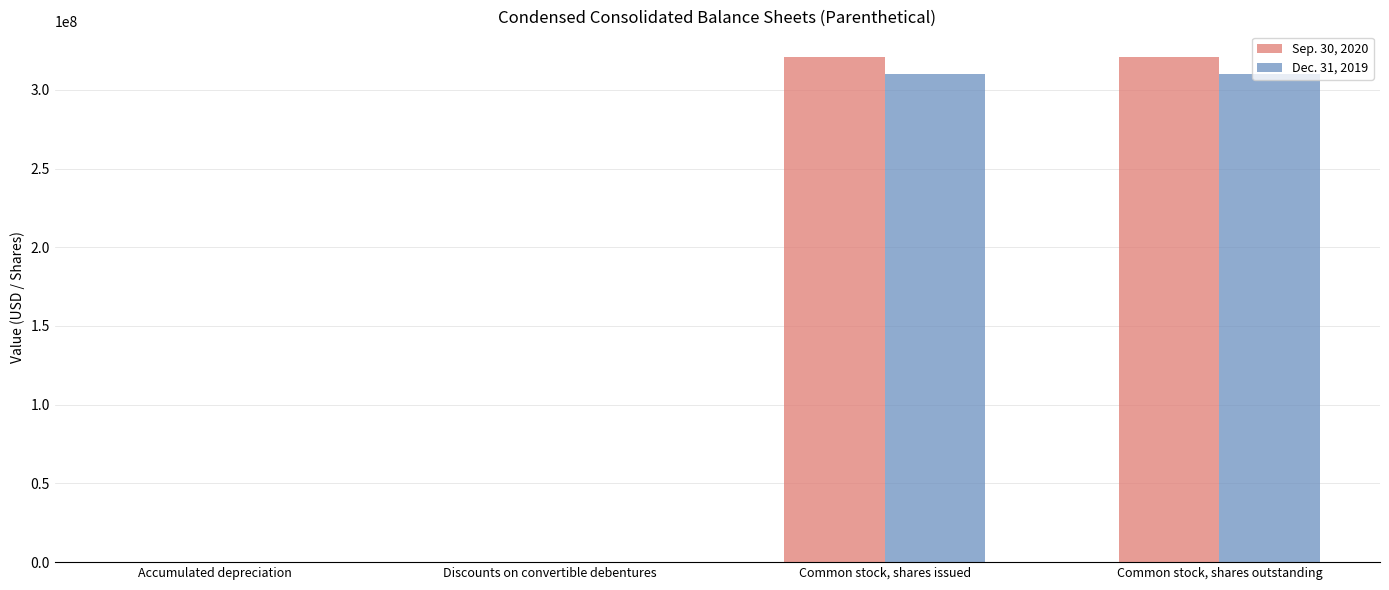

What is the difference between the Sep. 30, 2020 values at Discounts on convertible debentures and Common stock, shares outstanding?

321040910